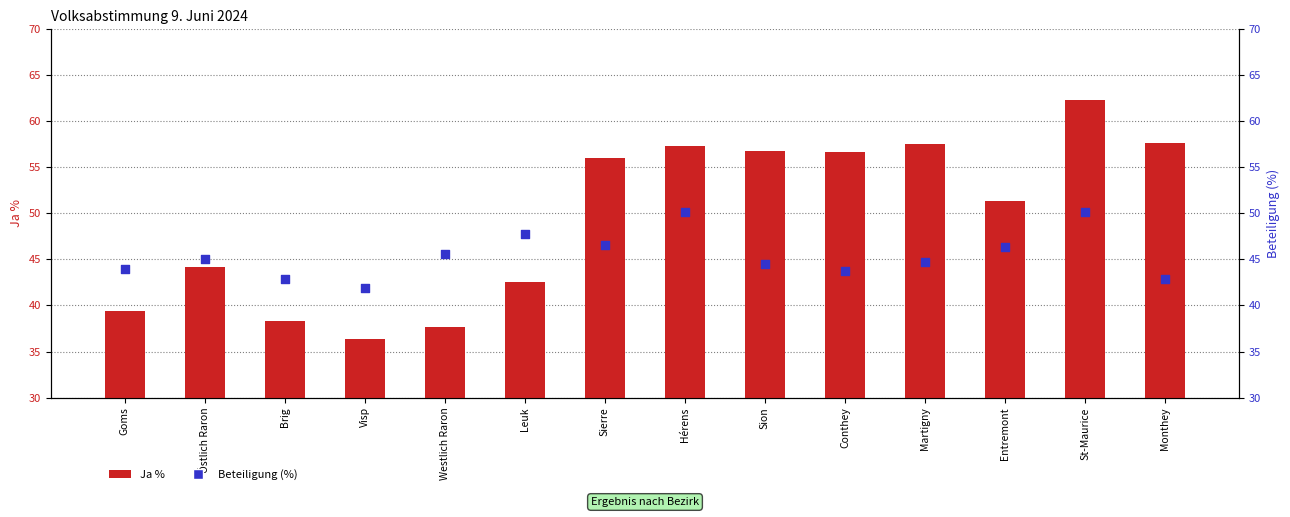

Which series has the largest Y range (max minus min)?

Ja %